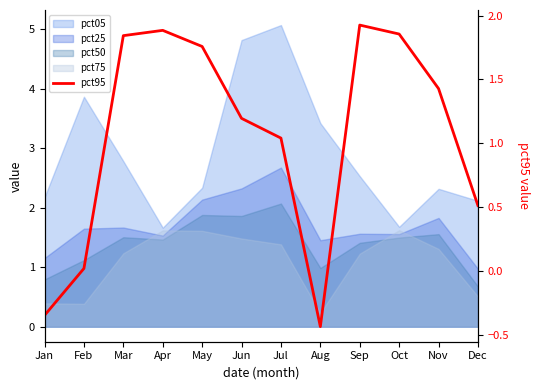

How many interior local peaks (higher than both neighbors) does the data have?

2